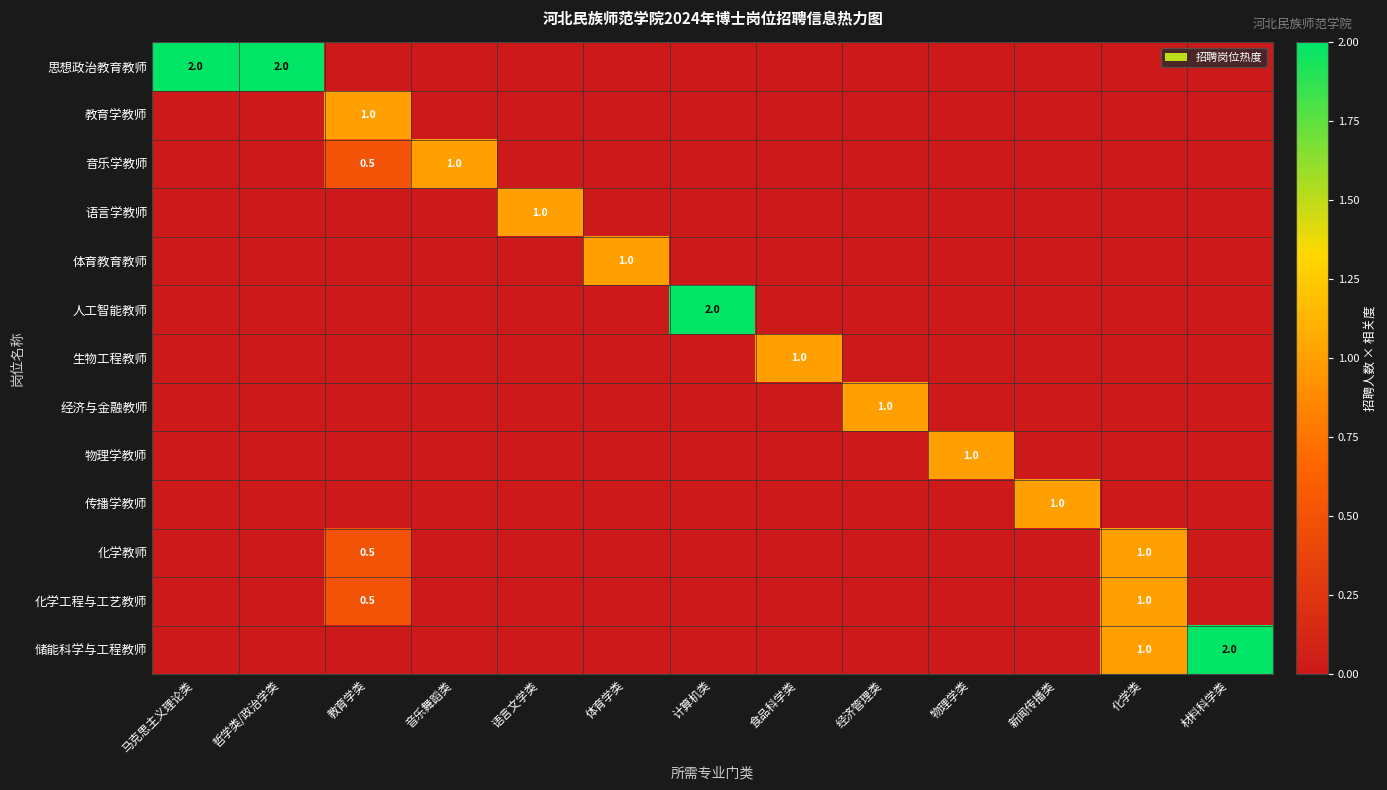

How many categories are shown in the chart?

13